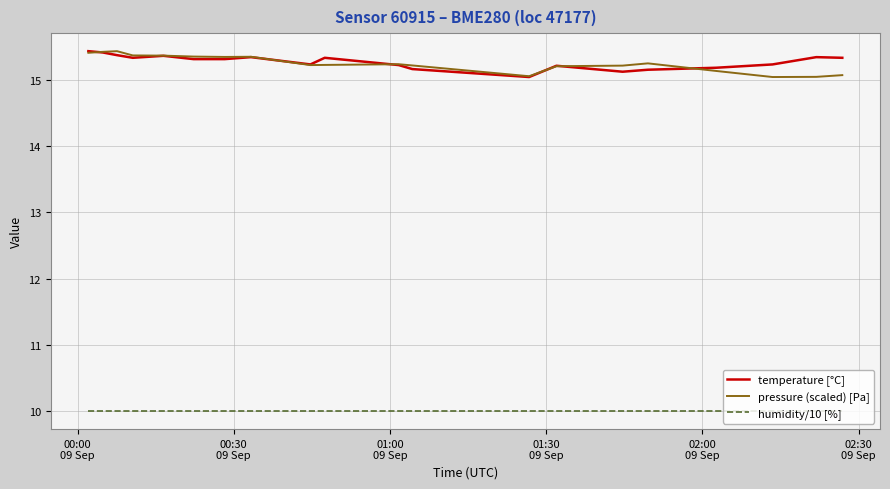

How many lines are shown in the chart?

3